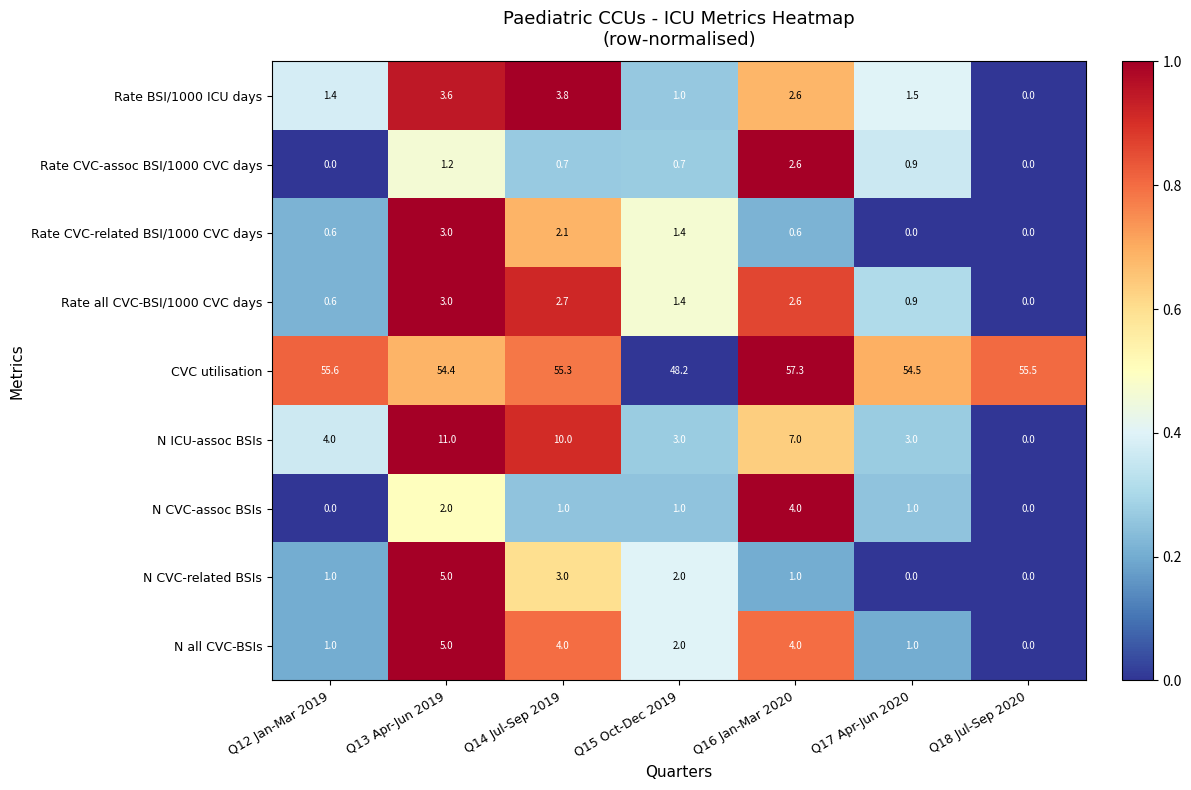

Which series has the largest total across all categories?

CVC utilisation